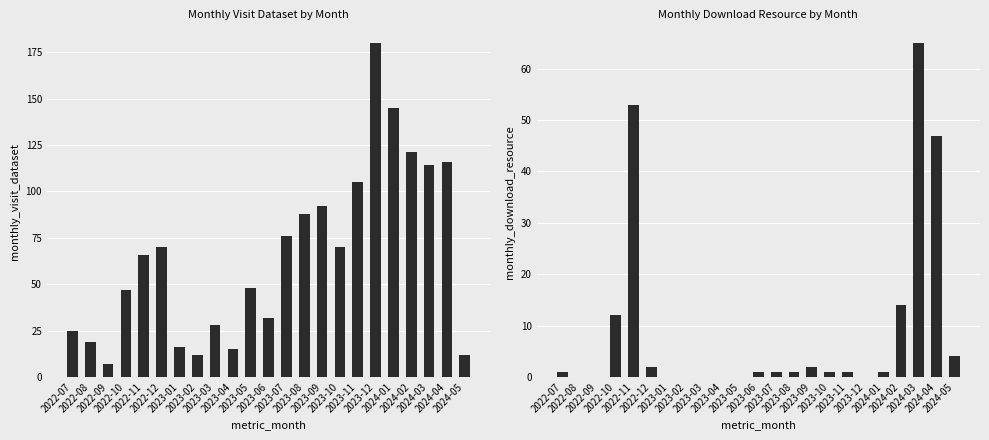

Reading right to left, extract all data points from this chart.

monthly_visit_dataset: 2024-05=12	2024-04=116	2024-03=114	2024-02=121	2024-01=145	2023-12=180	2023-11=105	2023-10=70	2023-09=92	2023-08=88	2023-07=76	2023-06=32	2023-05=48	2023-04=15	2023-03=28	2023-02=12	2023-01=16	2022-12=70	2022-11=66	2022-10=47	2022-09=7	2022-08=19	2022-07=25
monthly_download_resource: 2024-05=4	2024-04=47	2024-03=65	2024-02=14	2024-01=1	2023-12=0	2023-11=1	2023-10=1	2023-09=2	2023-08=1	2023-07=1	2023-06=1	2023-05=0	2023-04=0	2023-03=0	2023-02=0	2023-01=0	2022-12=2	2022-11=53	2022-10=12	2022-09=0	2022-08=0	2022-07=1